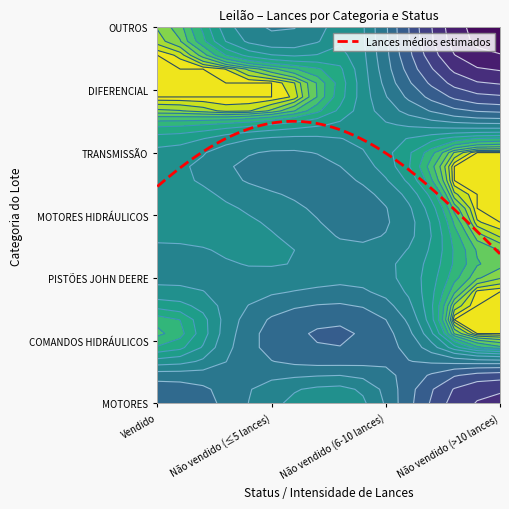

Count the MOTORES values in the range 2 to 3.

3